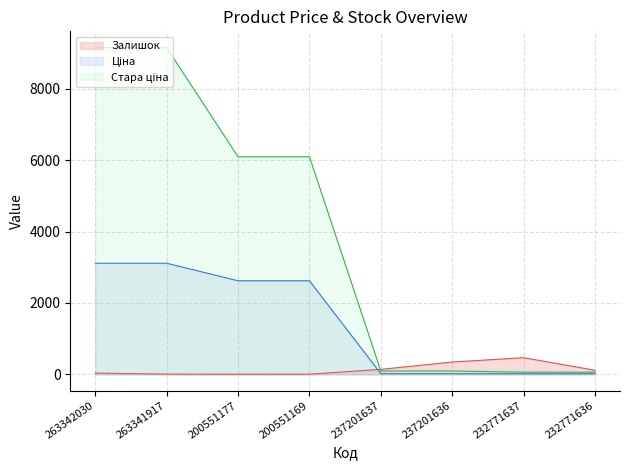

True or false: Стара ціна and Ціна intersect in this chart.

False